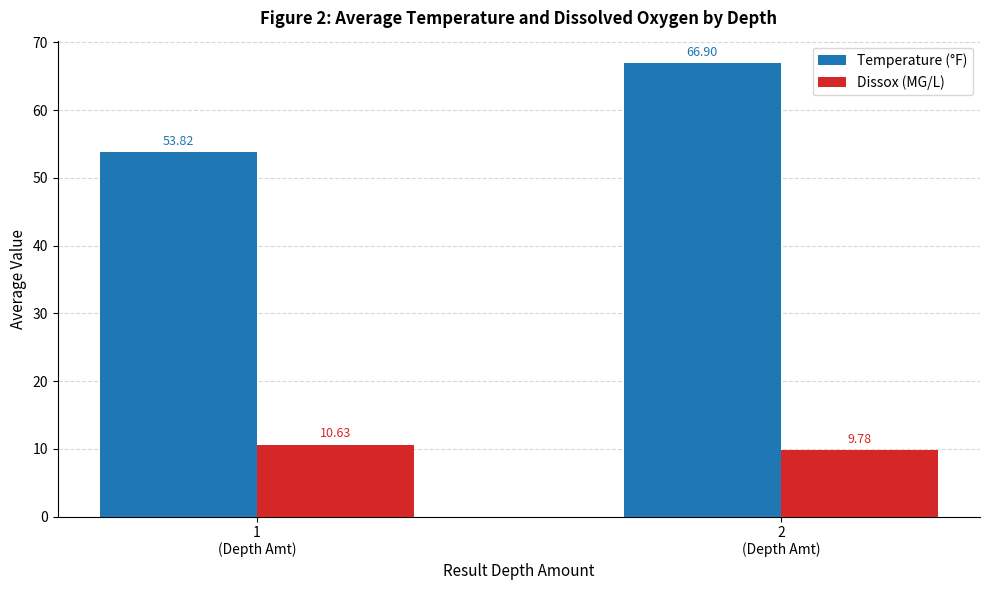

At 1
(Depth Amt), list the series in order from smallest to largest.

Dissox (MG/L), Temperature (°F)